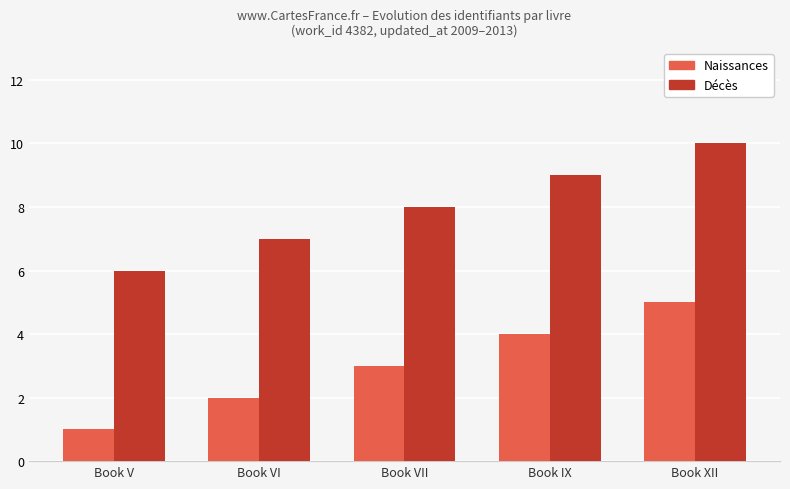

Are the bars grouped side by side (vs. stacked)?

Yes